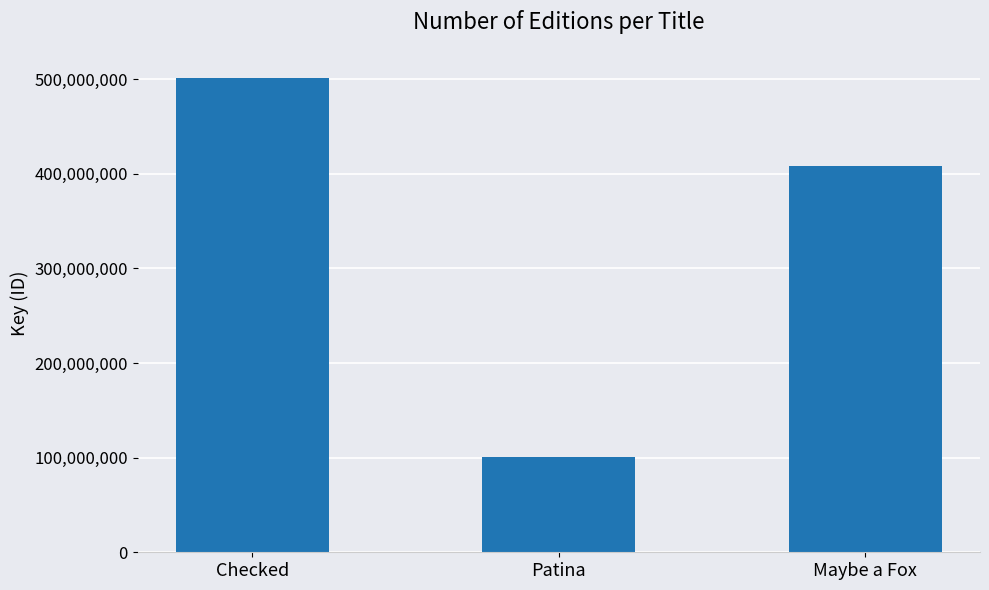

What is the sum of the values at Checked and Maybe a Fox?

909493435